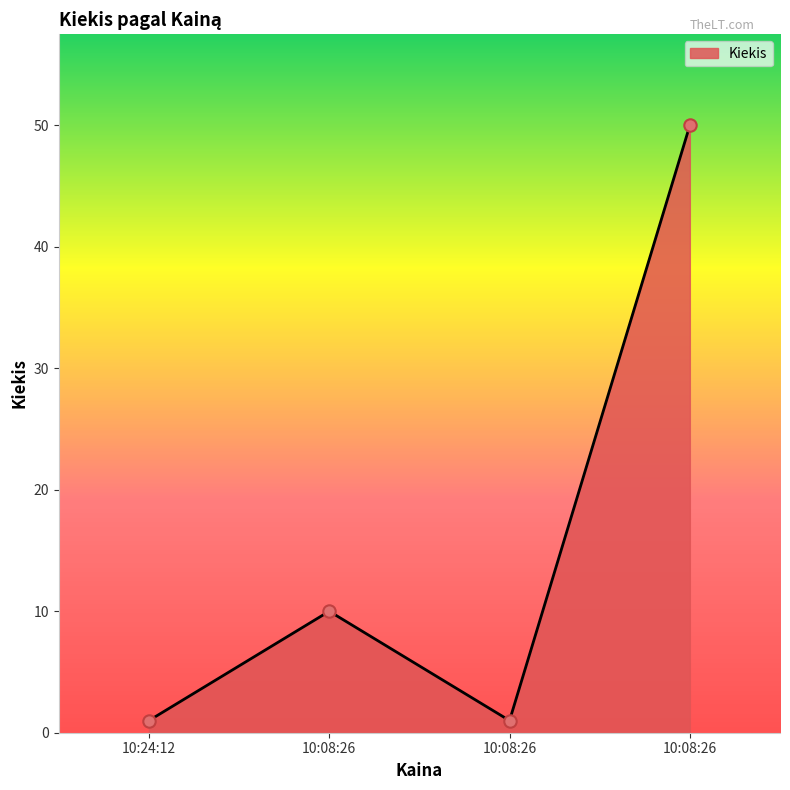

How many series are shown in this chart?

1